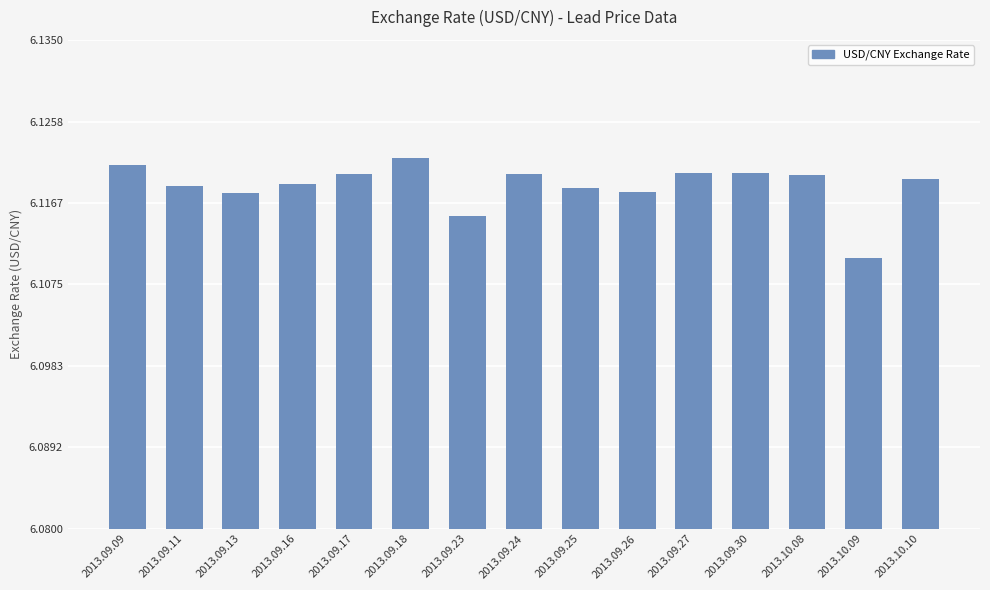

What is the label of the 13th bar from the left?

2013.10.08